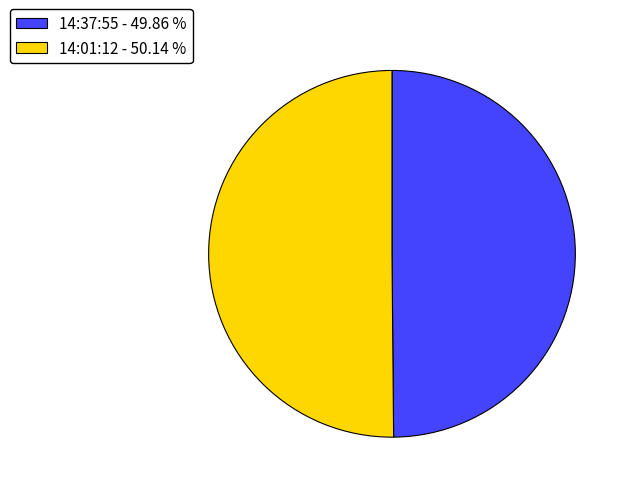

Do 14:37:55 and 14:01:12 together represent more than half of the pie?

Yes